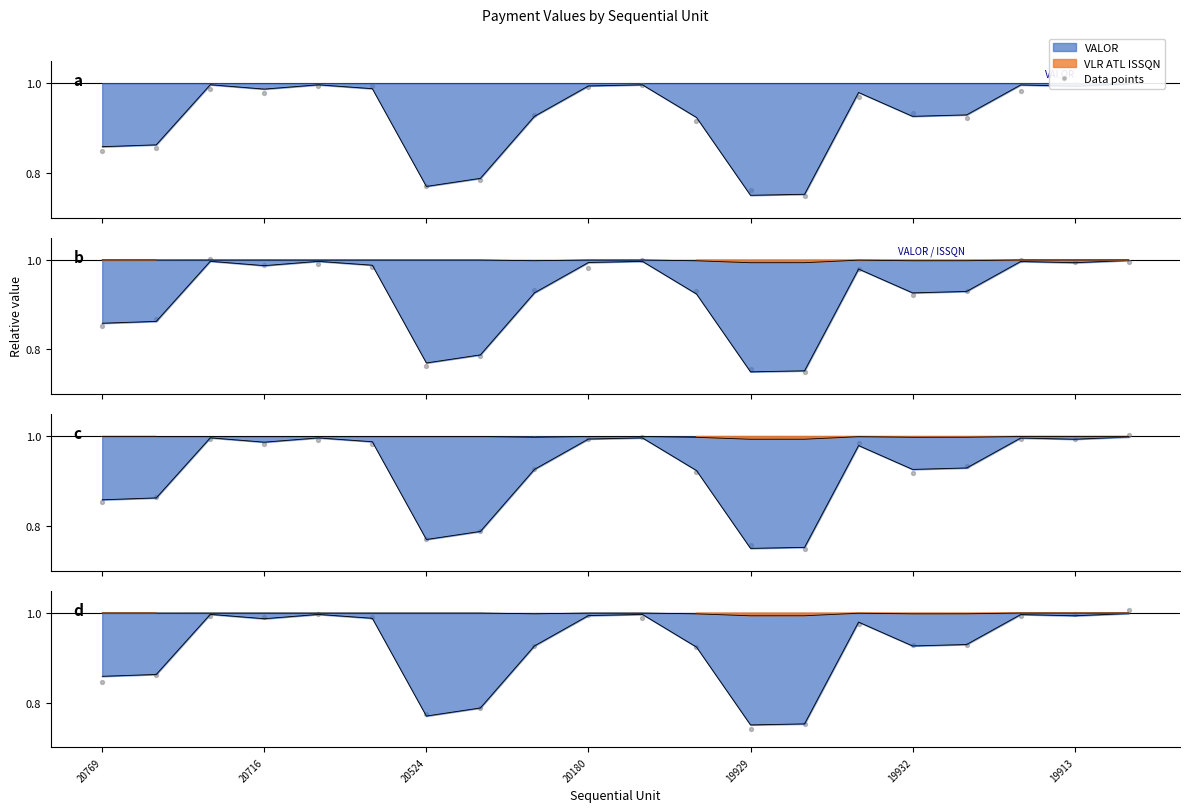

Which series contains the lowest Y value?

VALOR